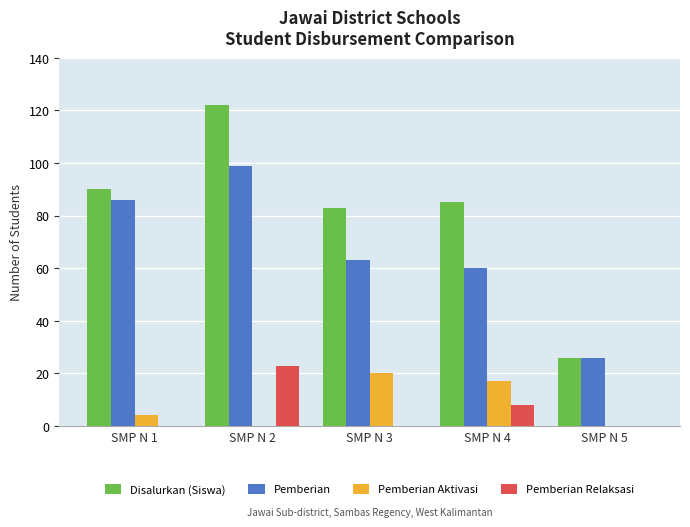

At which category does the chart reach its peak across all series?

SMP N 2